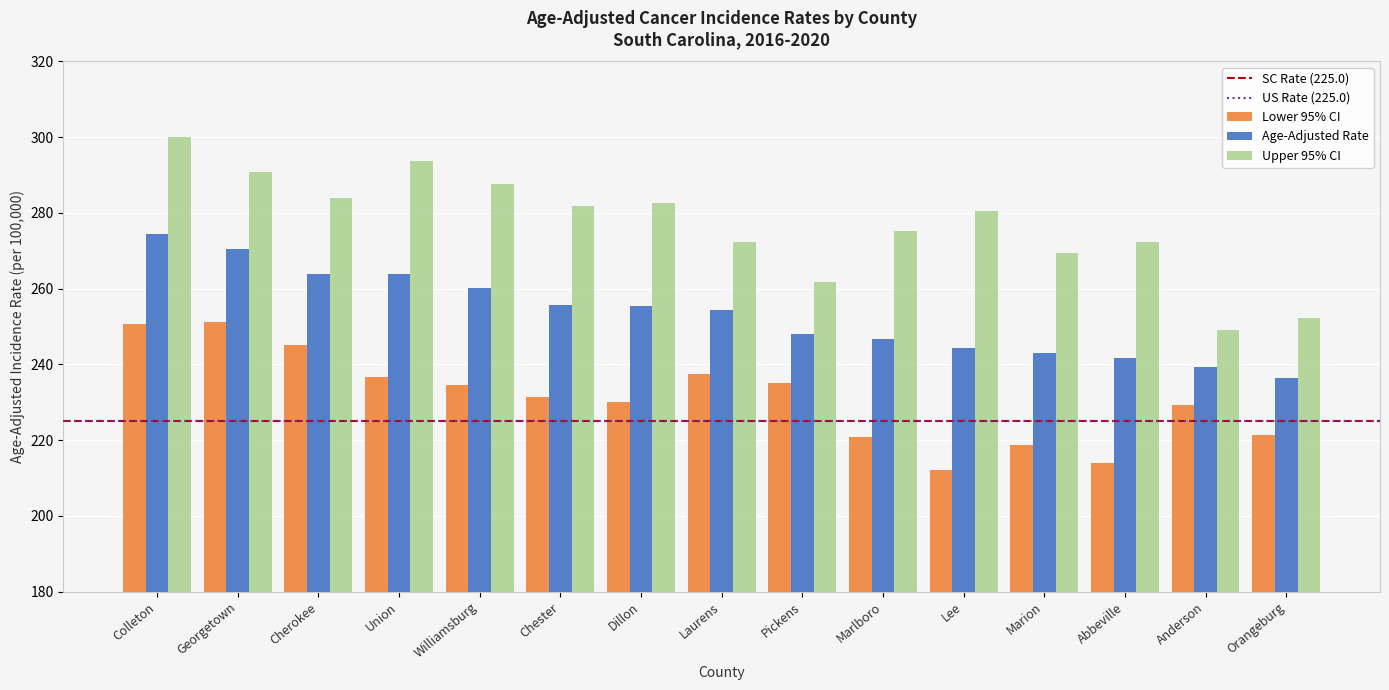

How many bars are there in total?

45